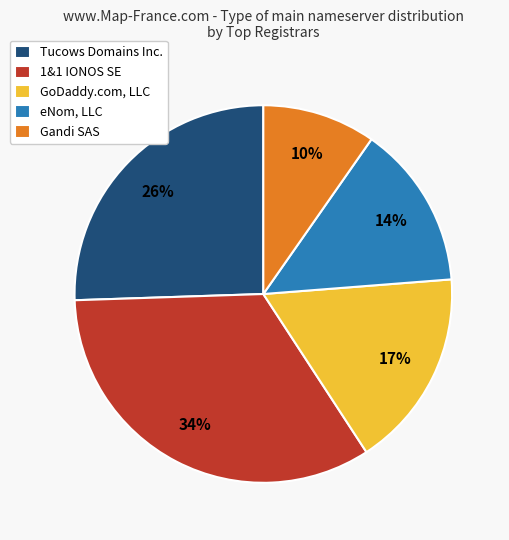

Which slice is the largest?

1&1 IONOS SE